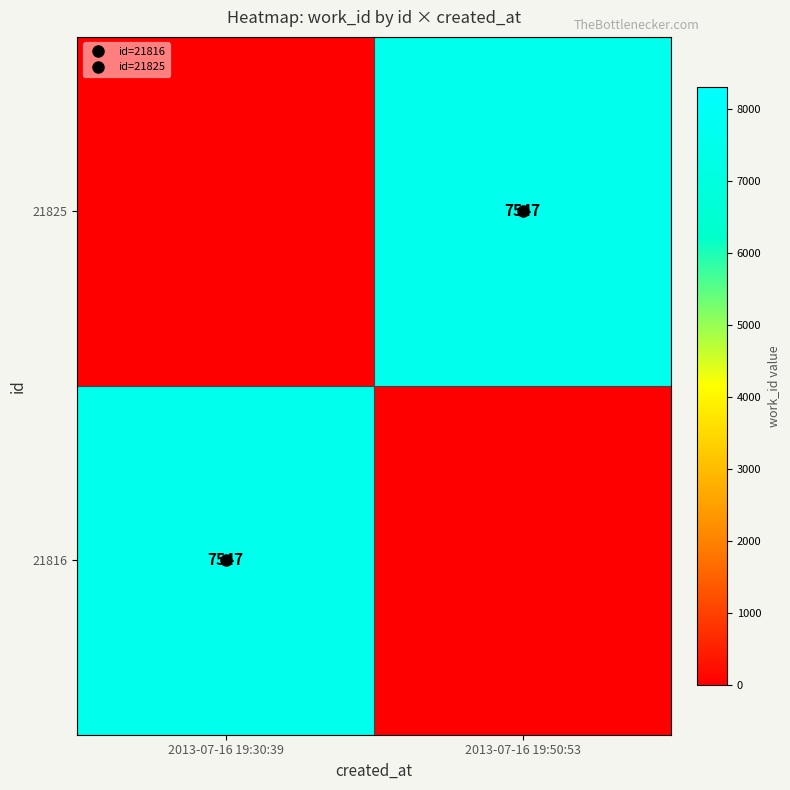

Rank the series by their maximum value, from highest to lowest.

21816, 21825